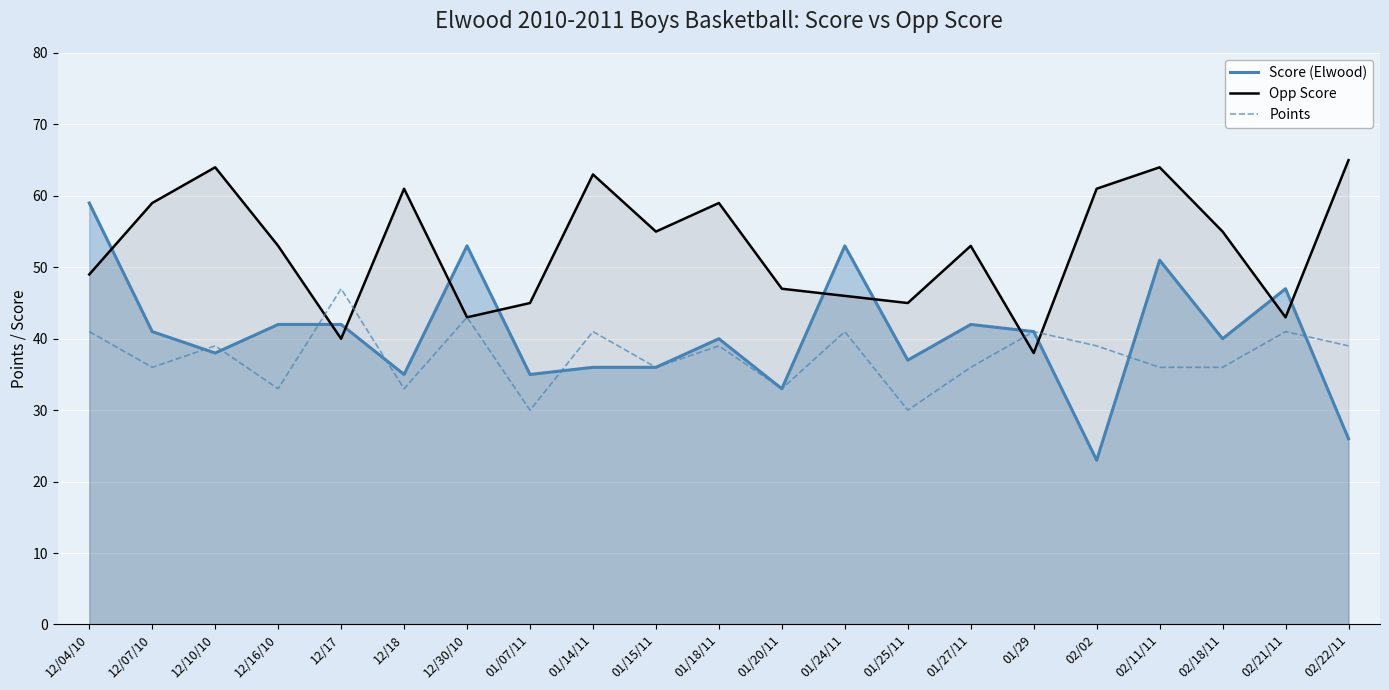

Reading left to right, what are all the values shown in this chart?

Score (Elwood): 59	41	38	42	42	35	53	35	36	36	40	33	53	37	42	41	23	51	40	47	26
Opp Score: 49	59	64	53	40	61	43	45	63	55	59	47	46	45	53	38	61	64	55	43	65
Points: 41	36	39	33	47	33	43	30	41	36	39	33	41	30	36	41	39	36	36	41	39